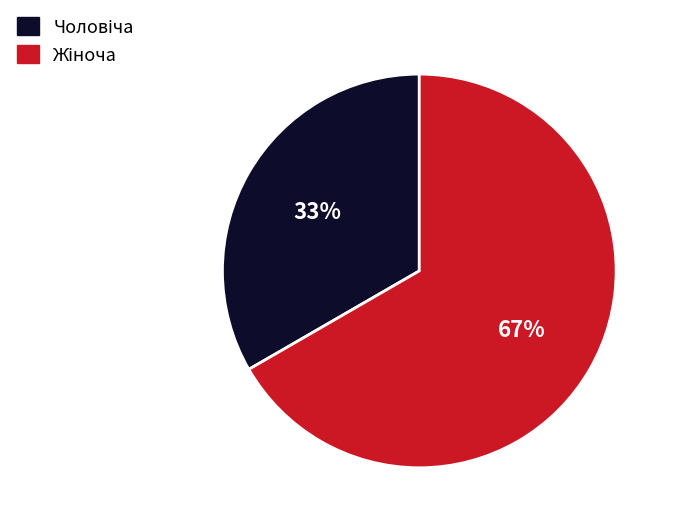

Does any single category account for the majority?

Yes